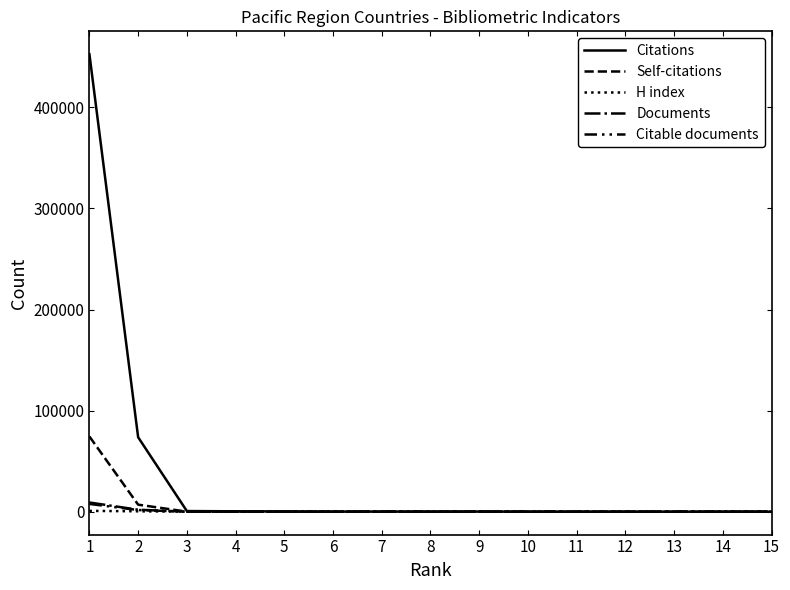

Which series has the largest total across all categories?

Citations